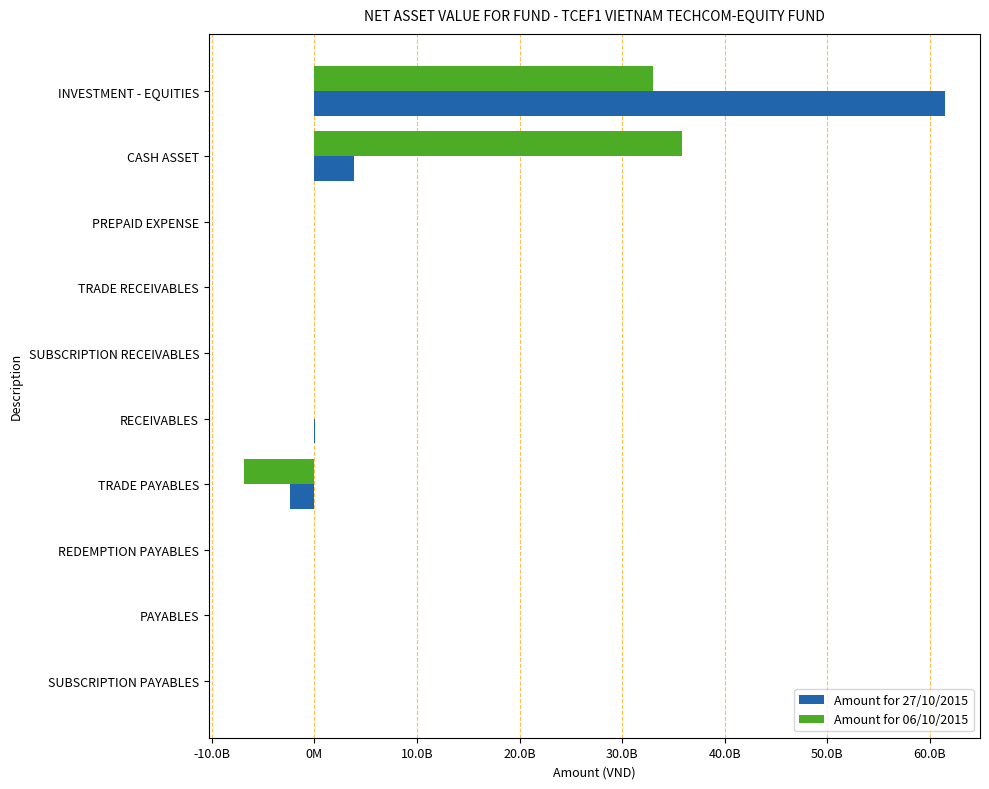

What are all the series names shown in the legend?

Amount for 27/10/2015, Amount for 06/10/2015